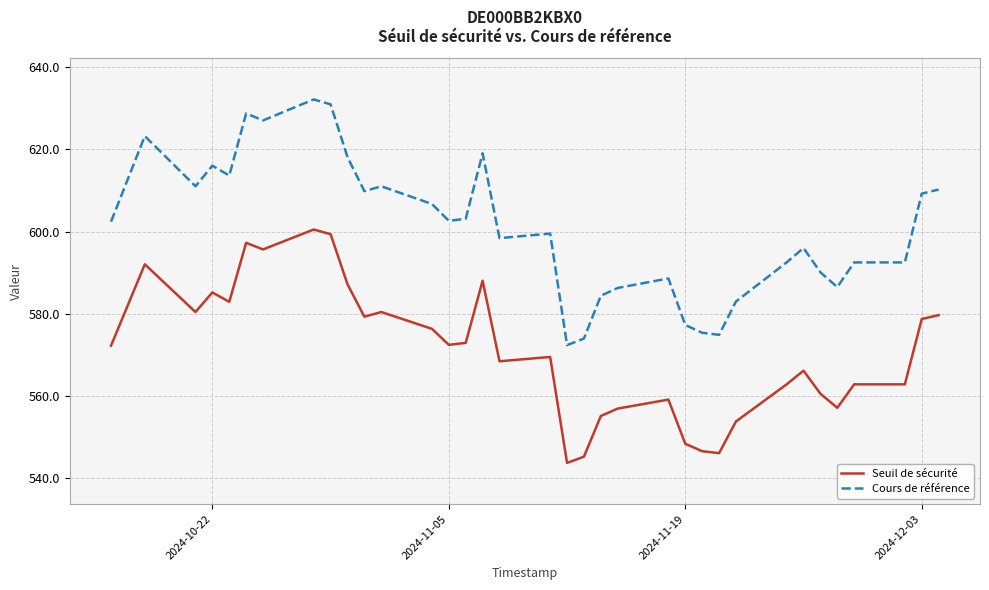

Which series has the largest total across all categories?

Cours de référence